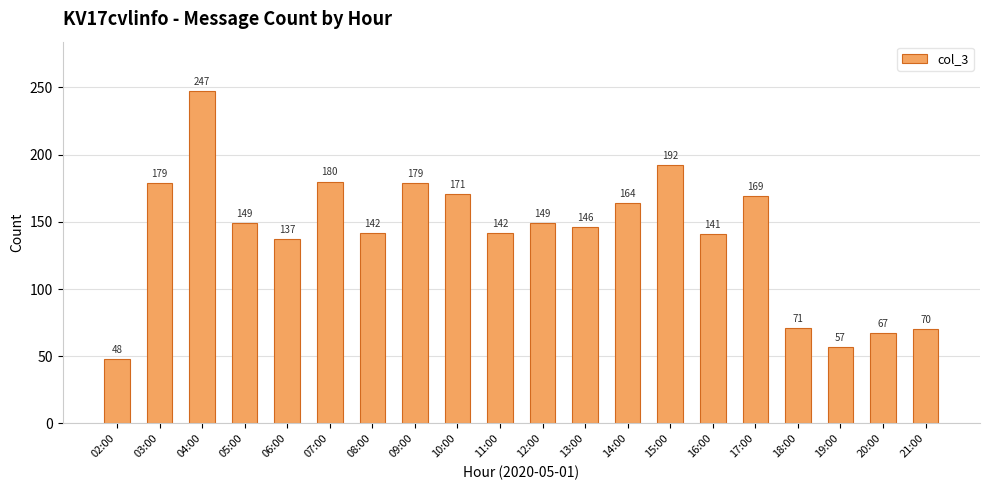

How many categories are shown in the chart?

20